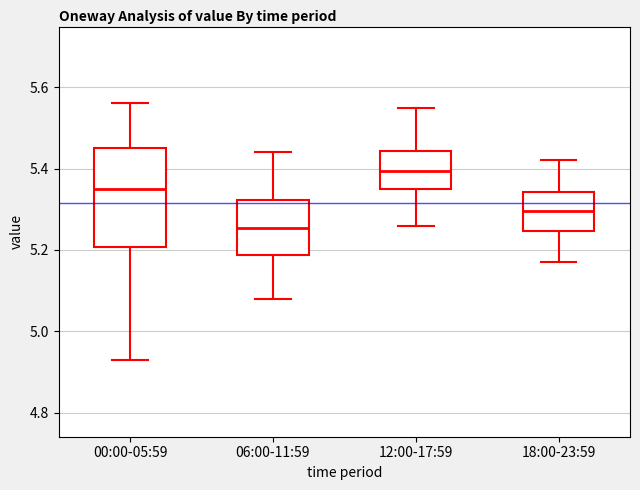

Comparing the boxes themselves (not the whiskers), which one is the tallest?

00:00-05:59